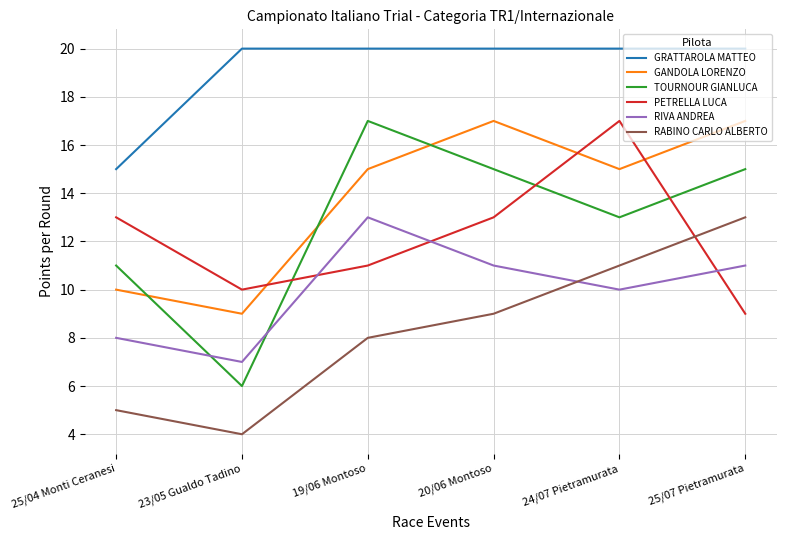

Reading right to left, what are all the values shown in this chart?

GRATTAROLA MATTEO: 20	20	20	20	20	15
GANDOLA LORENZO: 17	15	17	15	9	10
TOURNOUR GIANLUCA: 15	13	15	17	6	11
PETRELLA LUCA: 9	17	13	11	10	13
RIVA ANDREA: 11	10	11	13	7	8
RABINO CARLO ALBERTO: 13	11	9	8	4	5